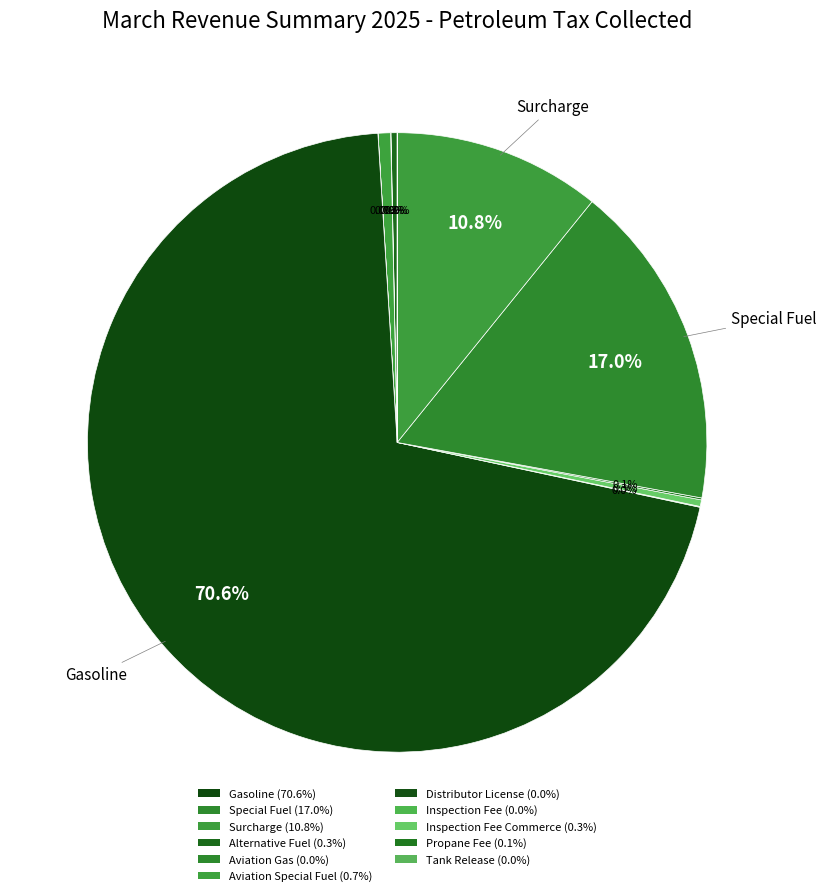

To the nearest percent, what is the average slice percentage?

9%